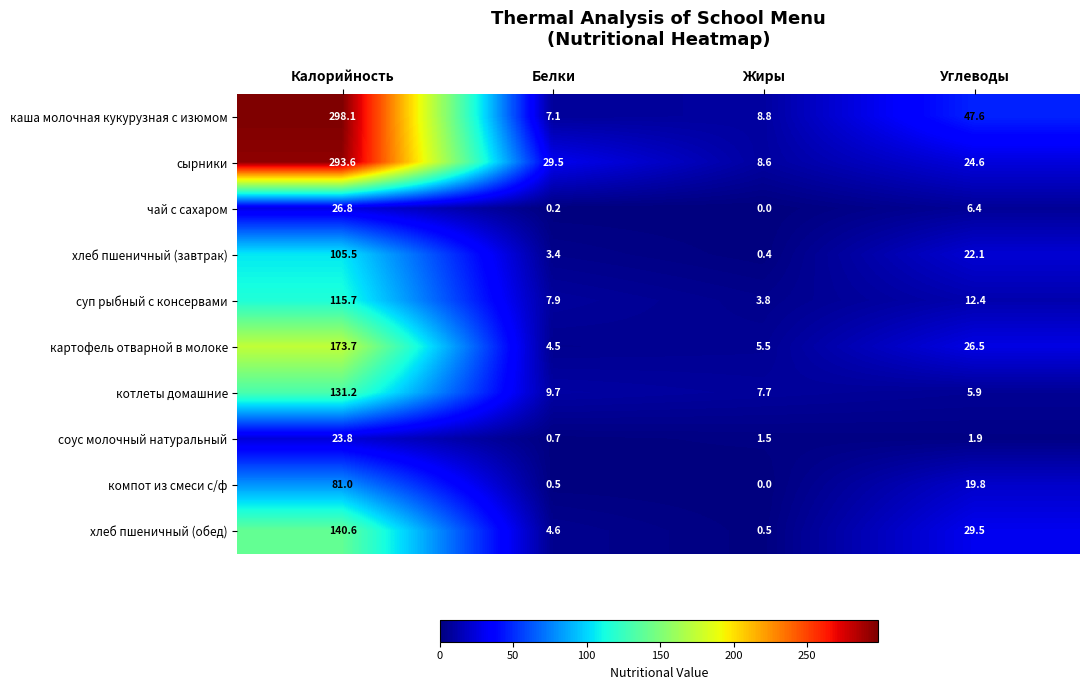

Where does the компот из смеси с/ф series first go above 19?

Калорийность